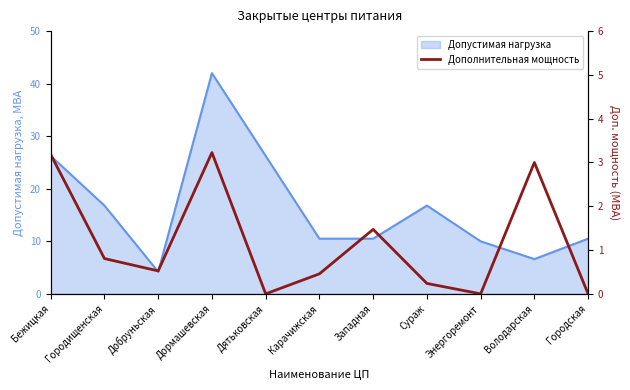

The value at Карачижская is 0.5. True or false?

True